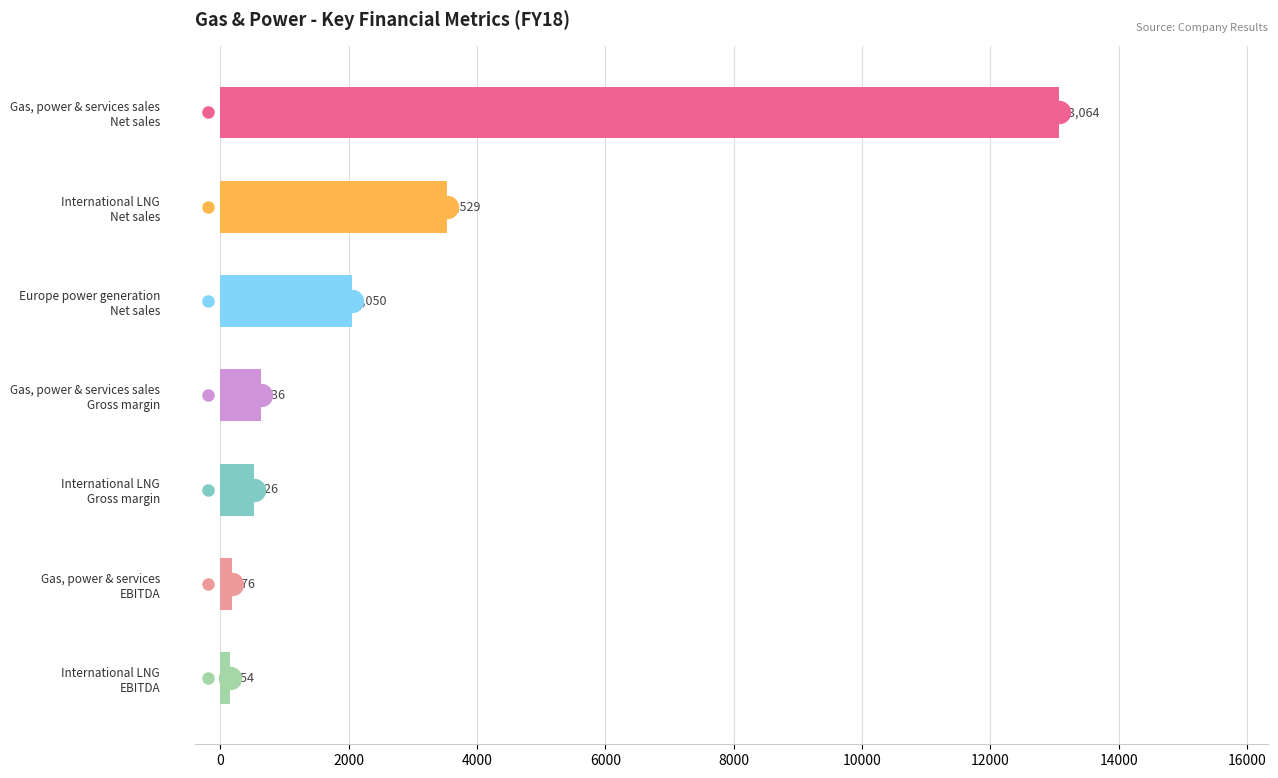

How many distinct data groups are displayed?

1